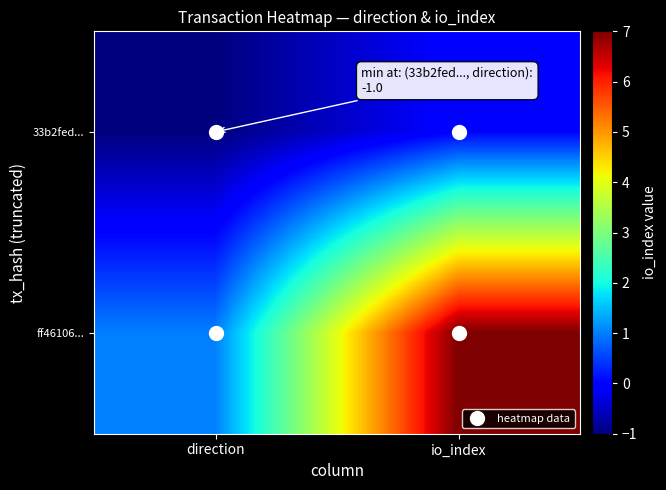

Rank the series at direction from highest to lowest value.

ff46106..., 33b2fed...